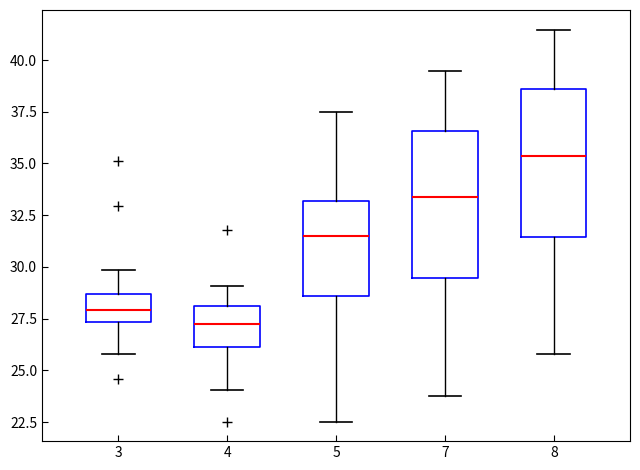

Which box's median line is the lowest?

4